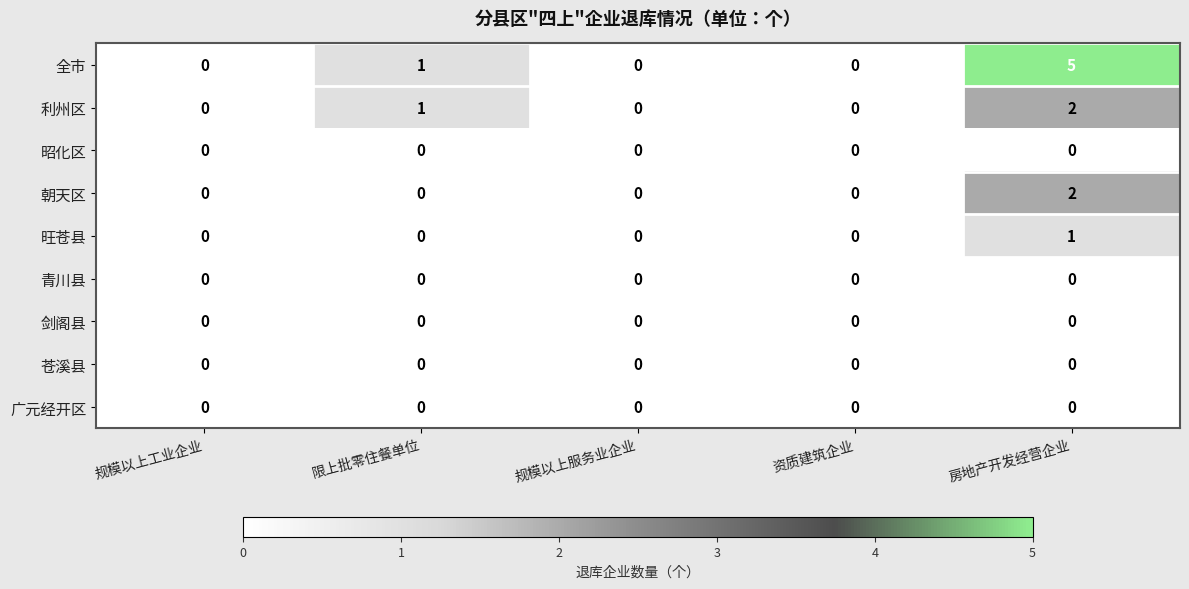

At which category is the sum across all series the highest?

房地产开发经营企业